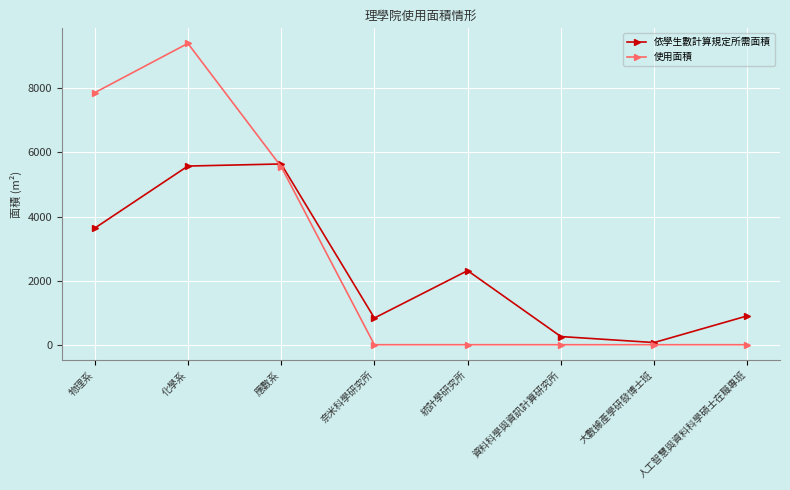

How many interior local peaks does the 依學生數計算規定所需面積 series have?

2